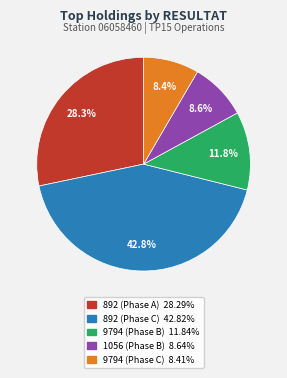

Is it true that 9794 (Phase B) is 17% of the pie?

False